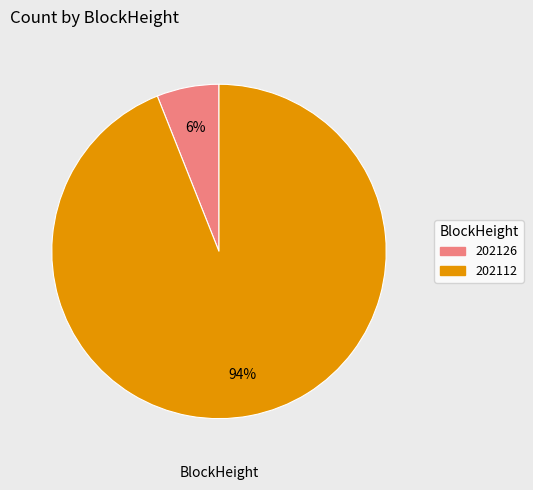

Rank the categories by value from lowest to highest.

202126, 202112